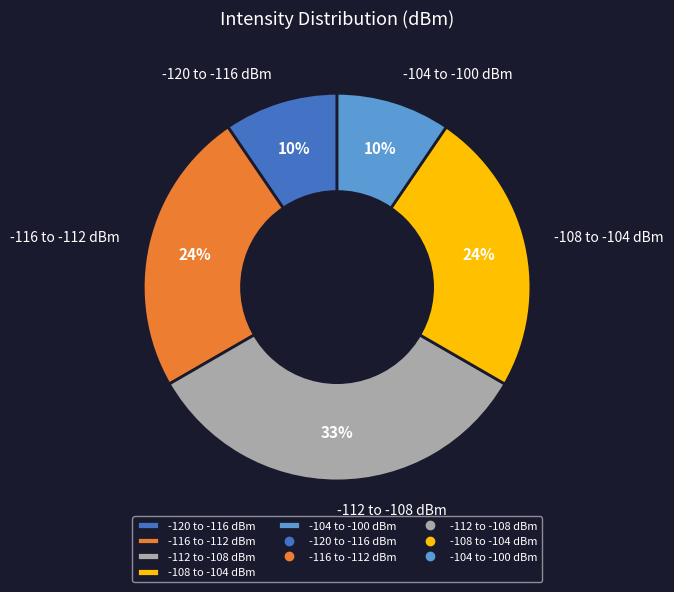

Between -108 to -104 dBm and -120 to -116 dBm, which is larger?

-108 to -104 dBm